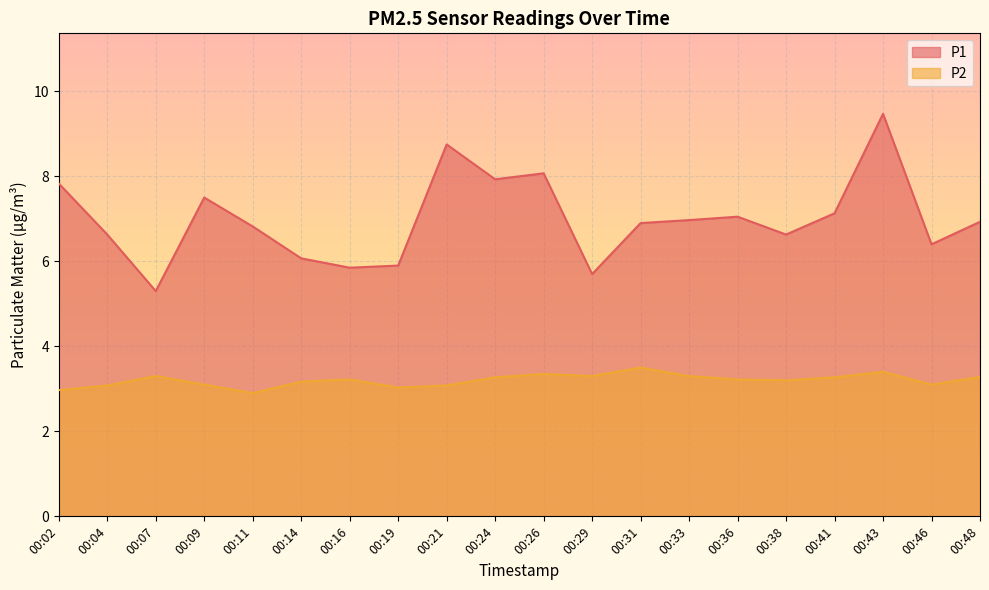

What is the average value of the P2 series?

3.2